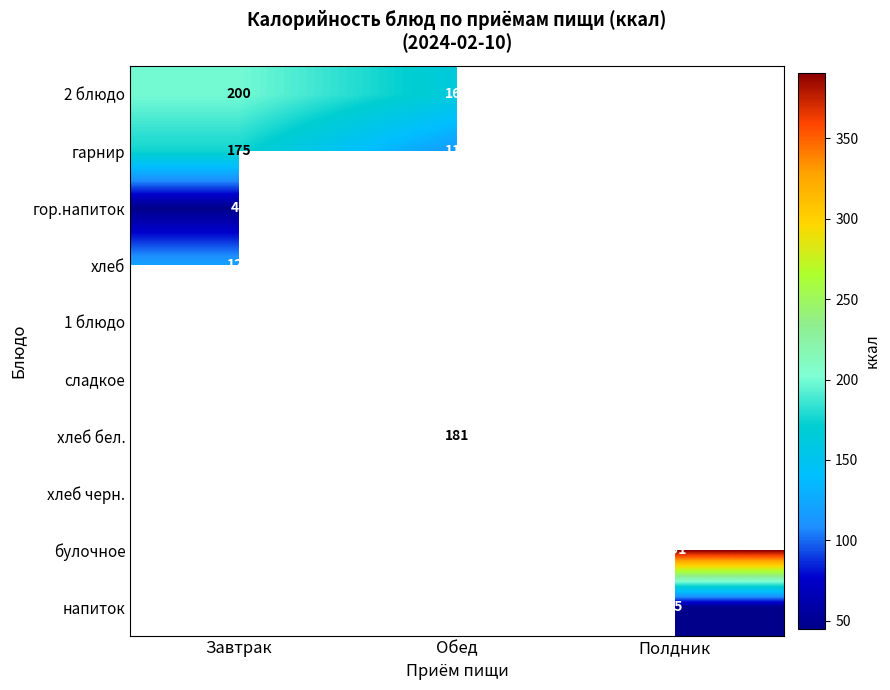

True or false: 2 блюдо has a value of 271 at Завтрак.

False